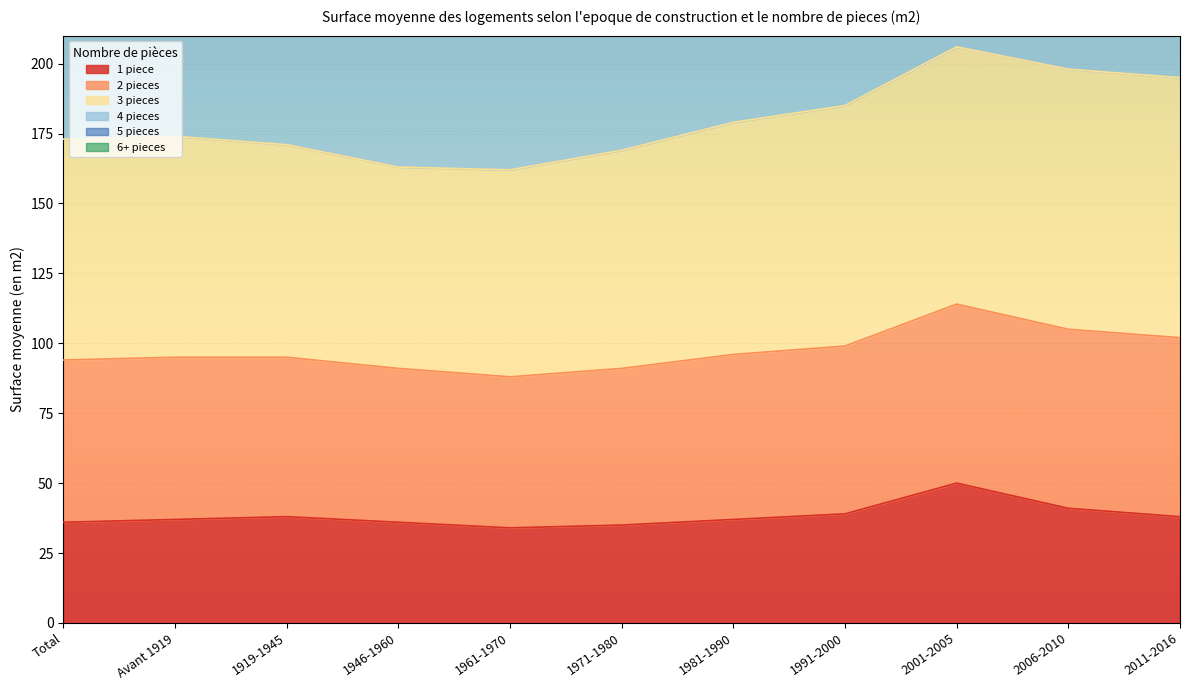

What is the difference between the highest and lowest values at 1991-2000?

588